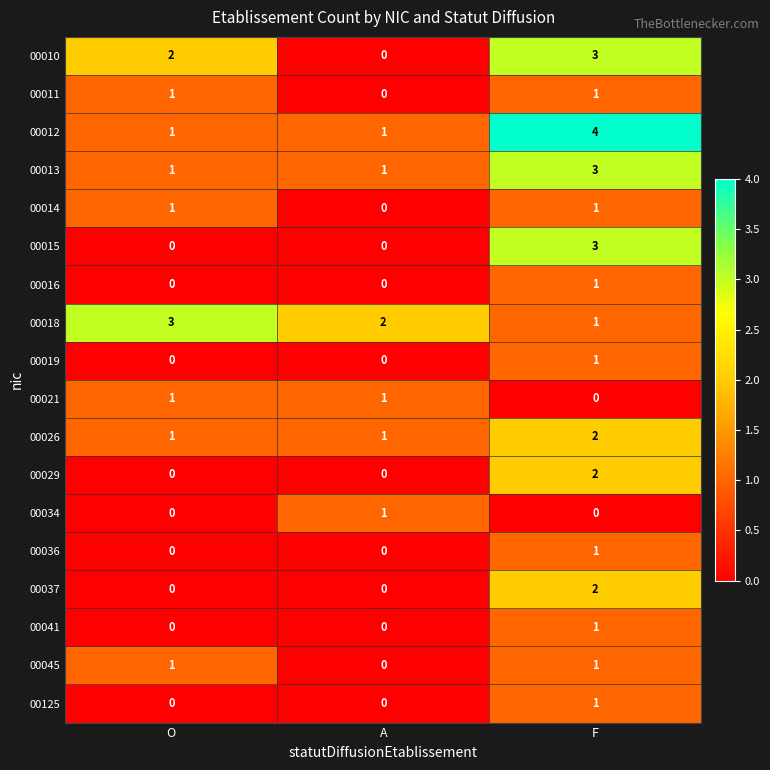

What is the difference between the highest and lowest values at O?

3